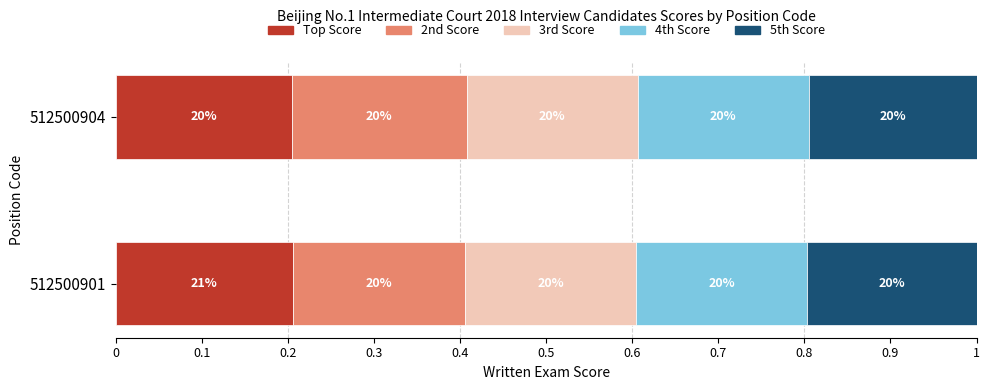

What are all the series names shown in the legend?

Top Score, 2nd Score, 3rd Score, 4th Score, 5th Score